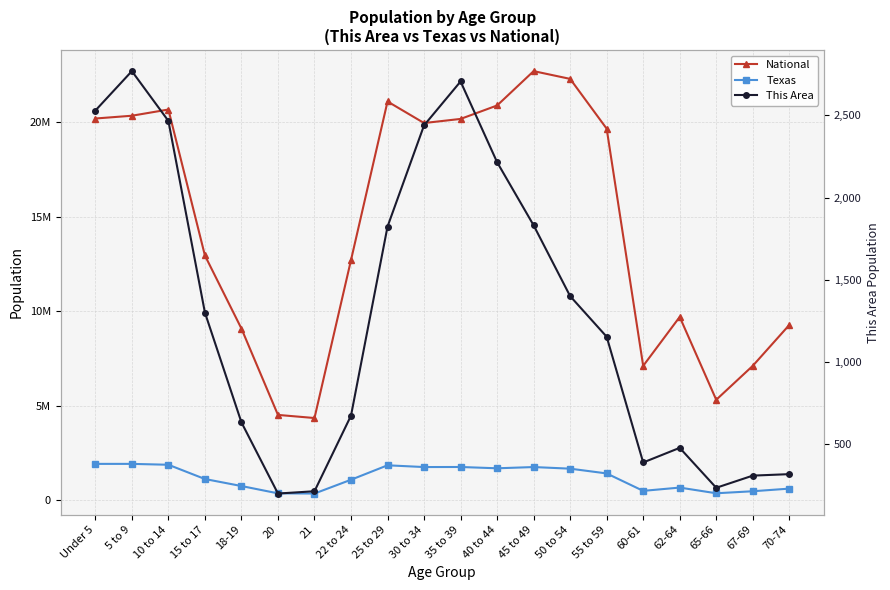

Count the number of data series in this chart.

3